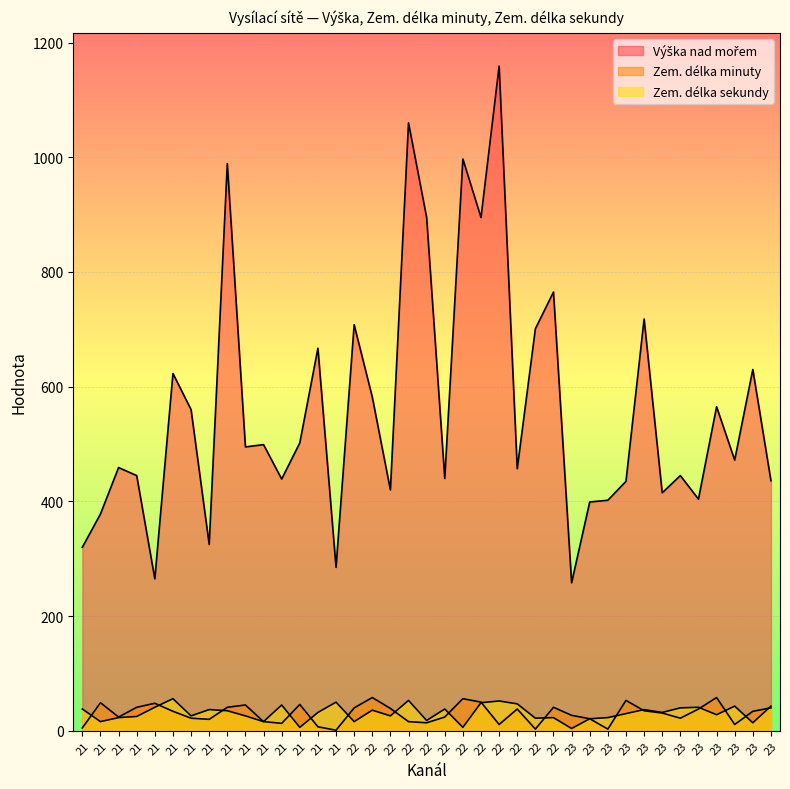

What is the spread (max minus min) of values at 22?

692